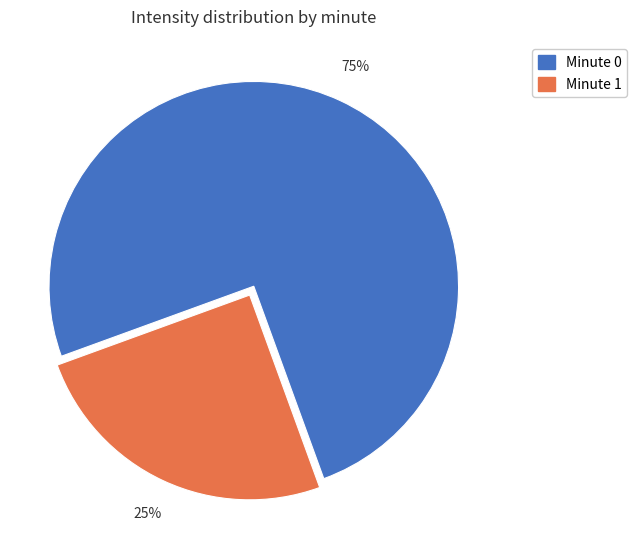

Count the number of slices in the pie.

2